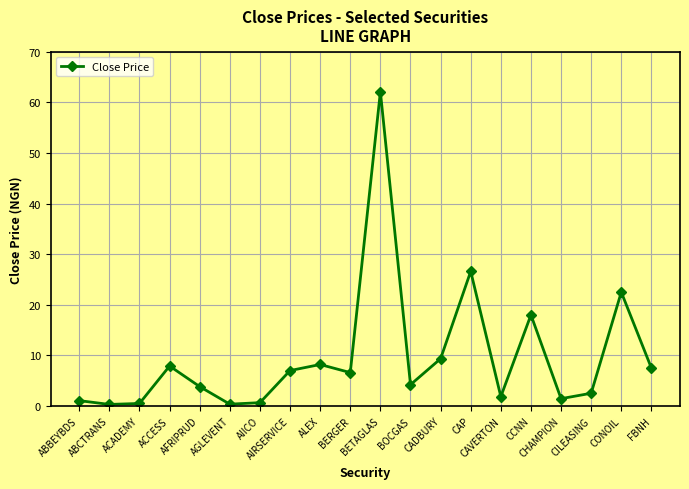

At which label is the value closest to 31?

CAP